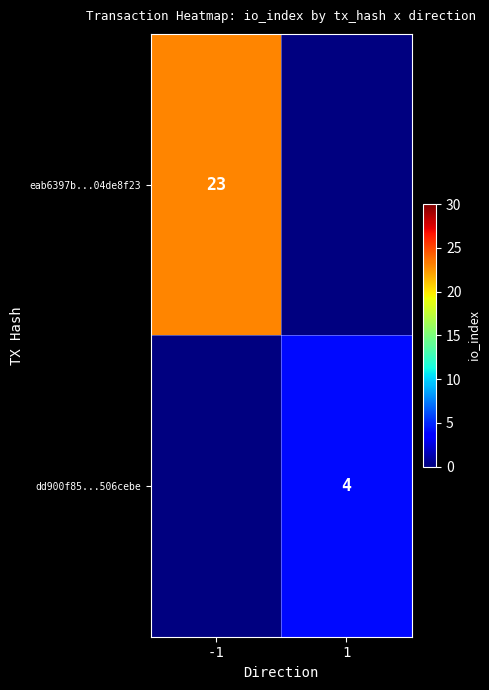

Is it true that dd900f85...506cebe equals 4 at 1?

True